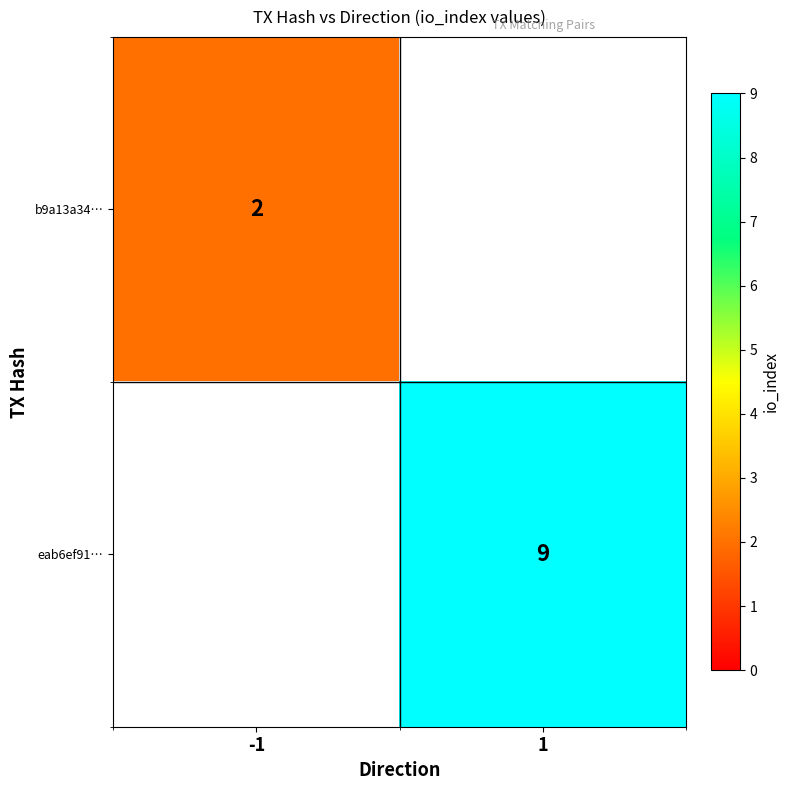

Is it true that b9a13a34… equals 3 at -1?

False